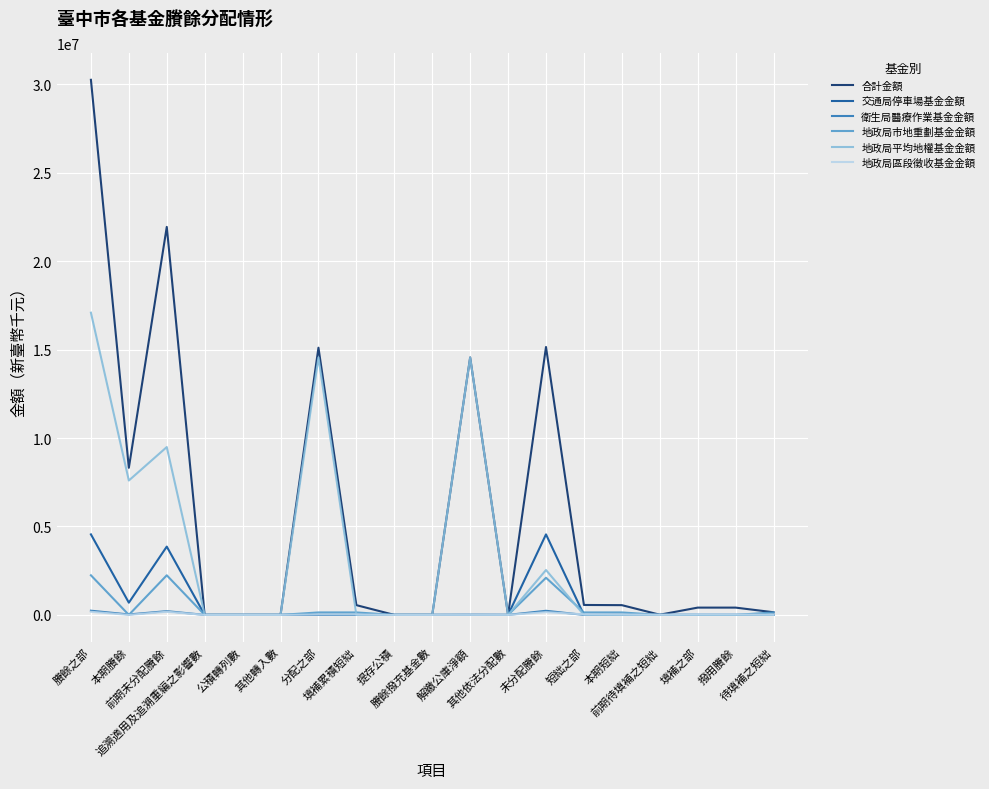

What is the maximum value for 地政局平均地權基金金額?

17086545